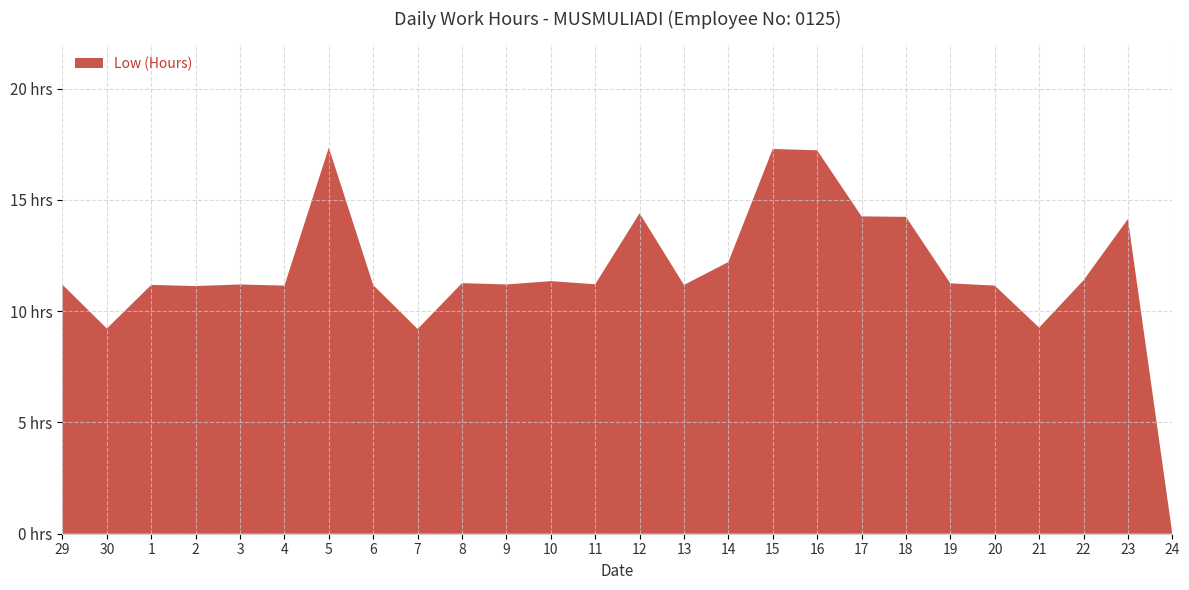

Reading left to right, list all the values displayed in this chart.

29=11.2	30=9.2	1=11.2	2=11.1	3=11.2	4=11.2	5=17.4	6=11.2	7=9.2	8=11.3	9=11.2	10=11.3	11=11.2	12=14.4	13=11.2	14=12.2	15=17.3	16=17.2	17=14.3	18=14.2	19=11.2	20=11.2	21=9.3	22=11.4	23=14.1	24=0.0